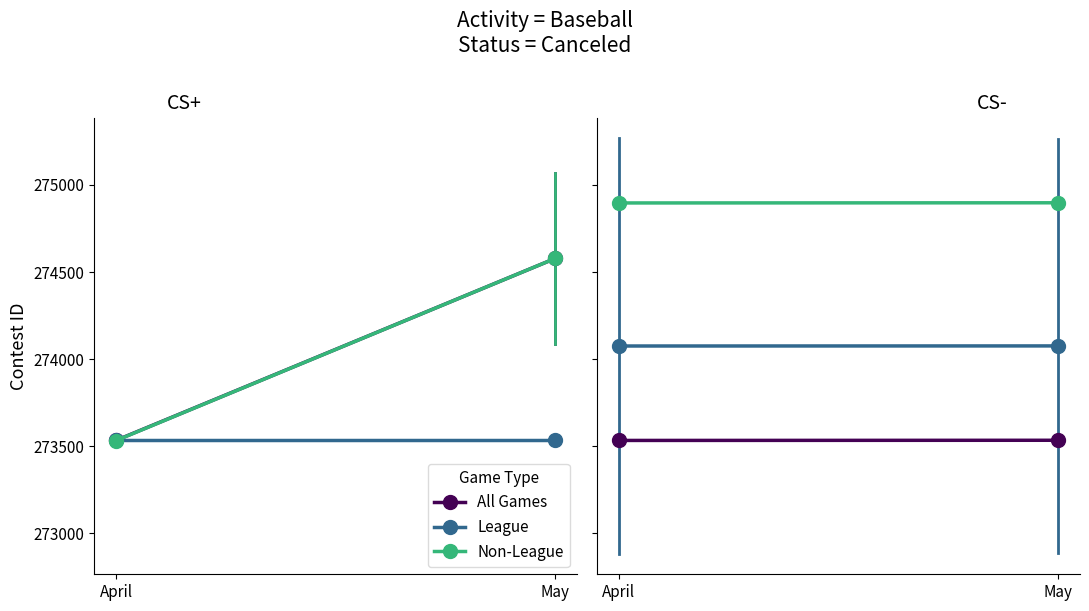

What is the minimum value for League?

274075.5